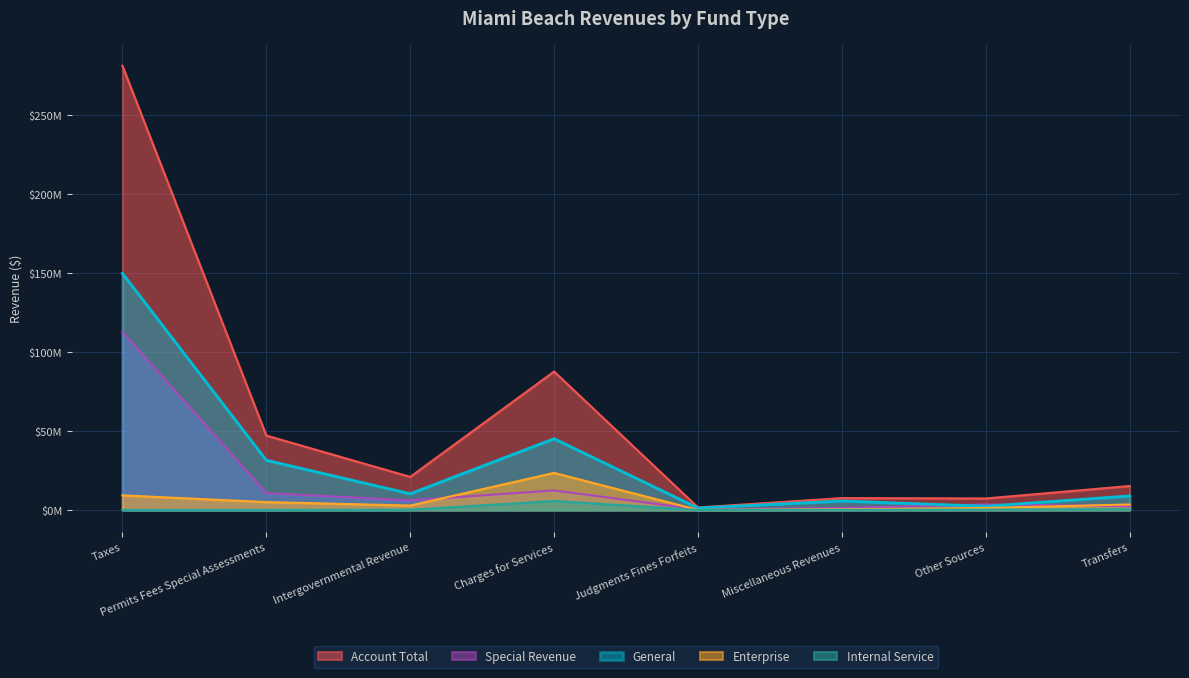

The value of Internal Service at Transfers is 255020. True or false?

False